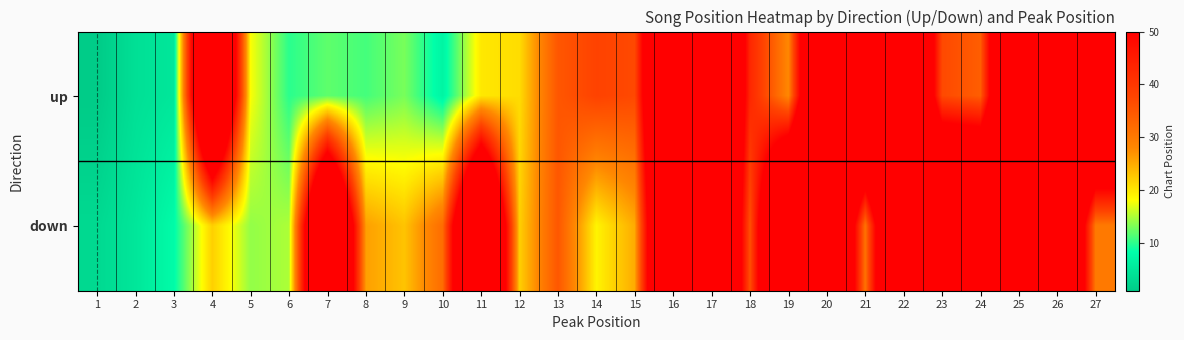

Reading right to left, transcribe all the data shown in this chart.

up: 27=100	26=100	25=100	24=34	23=37	22=100	21=100	20=100	19=28	18=43	17=100	16=100	15=37	14=38	13=35	12=21	11=20	10=7	9=13	8=11	7=12	6=10	5=18	4=100	3=5	2=4	1=1
down: 27=30	26=100	25=100	24=100	23=100	22=100	21=31	20=100	19=100	18=36	17=100	16=100	15=25	14=19	13=35	12=22	11=100	10=32	9=23	8=26	7=100	6=15	5=14	4=22	3=8	2=5	1=3